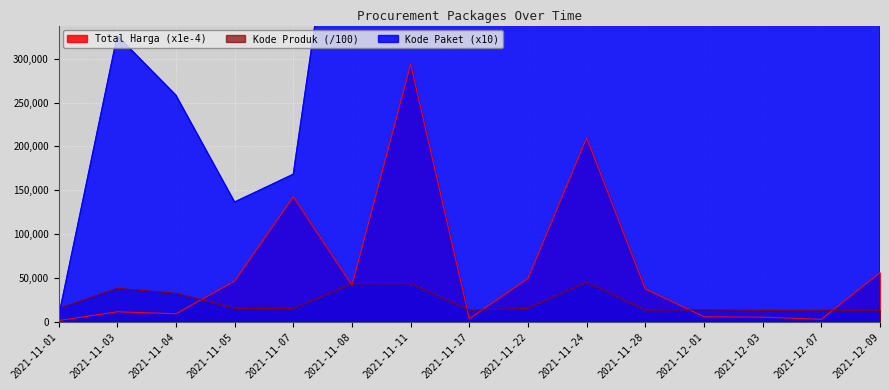

What is the total value across all series at 2021-12-07?

1300872.3